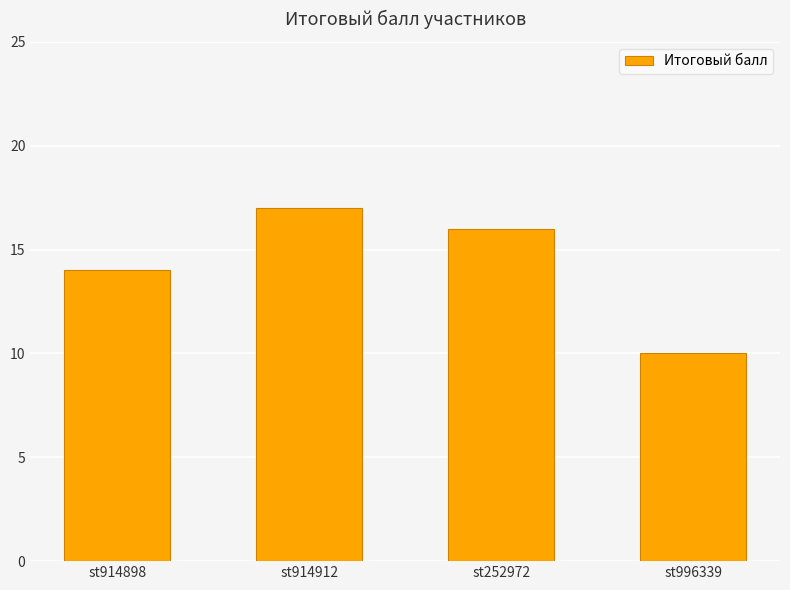

Count the number of data series in this chart.

1